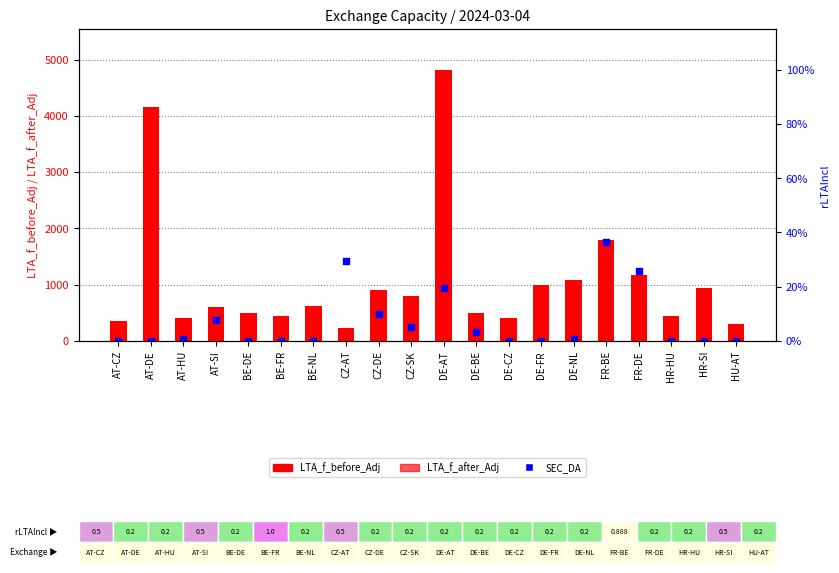

Which series reaches the minimum Y coordinate?

SEC_DA